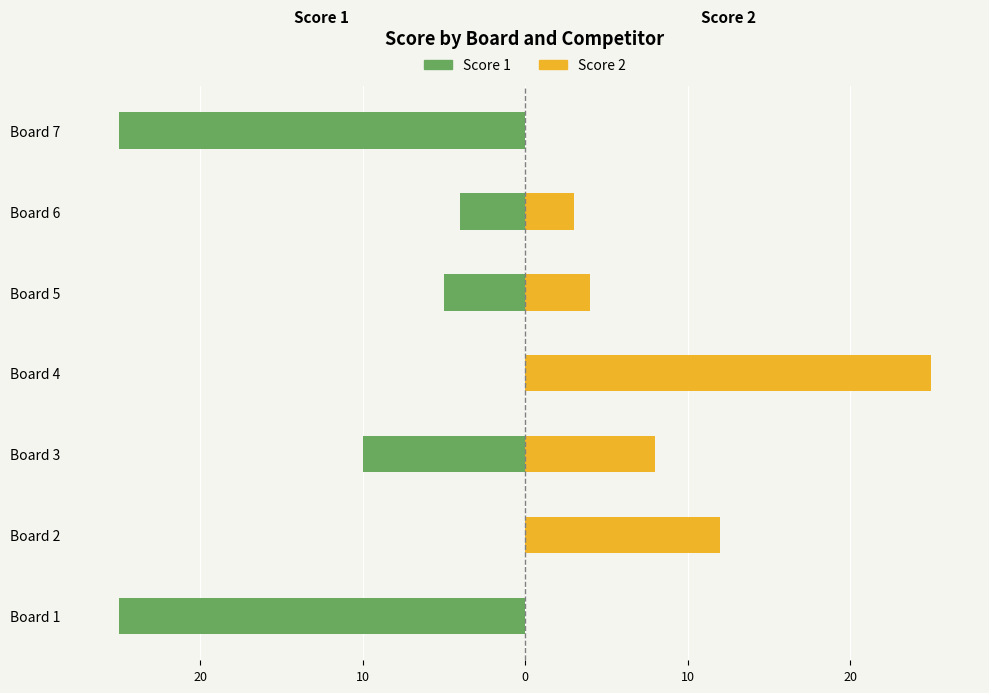

What is the difference between the maximum and second lowest values in the Score 2 series?

25